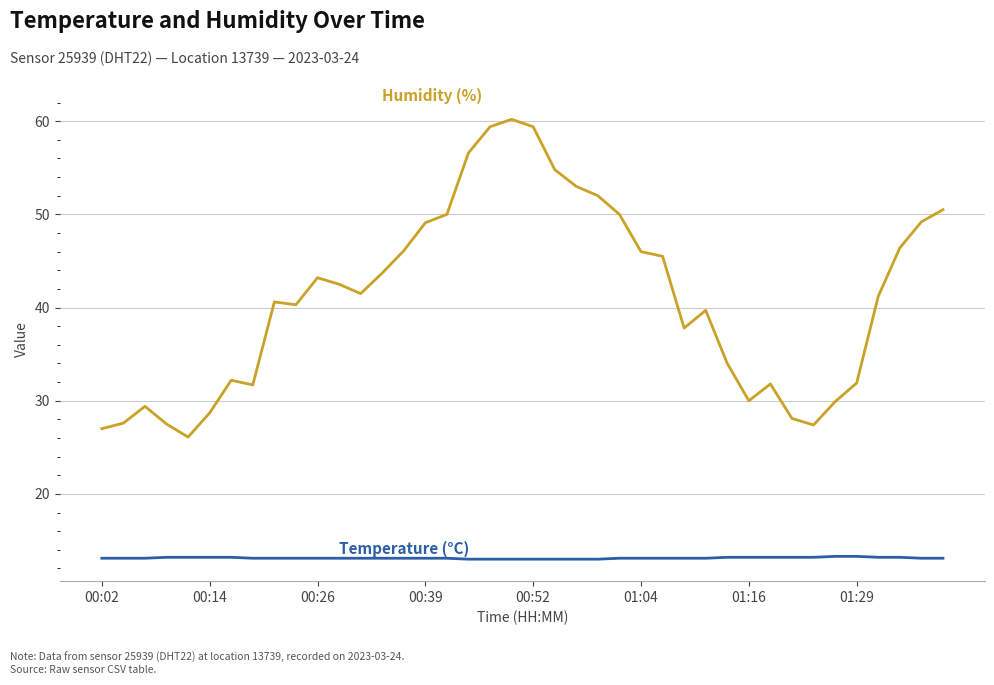

What is the maximum value shown in the chart?

60.2